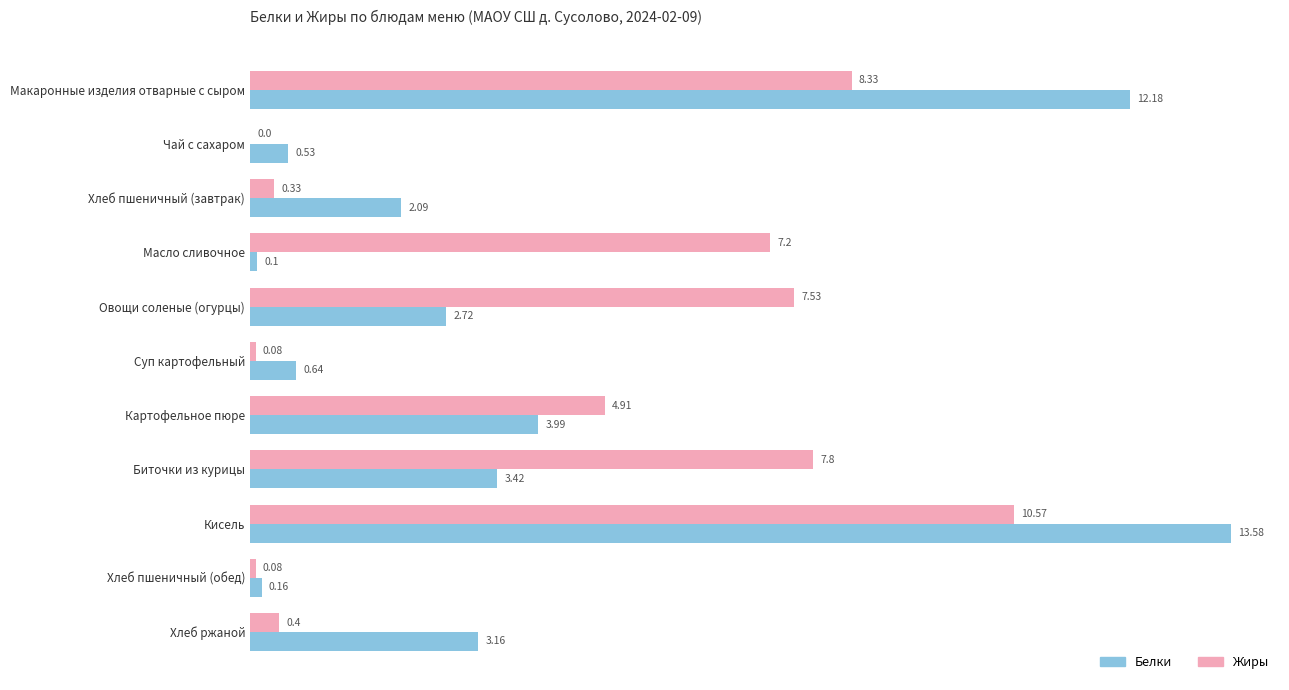

At which label is Белки closest to 6?

Картофельное пюре